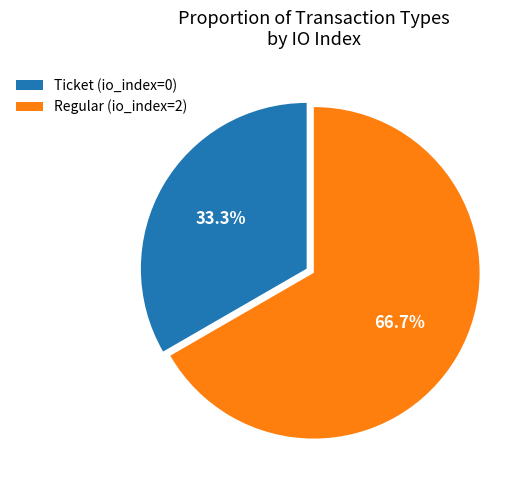

The Ticket (io_index=0) slice represents 25% of the pie. True or false?

False